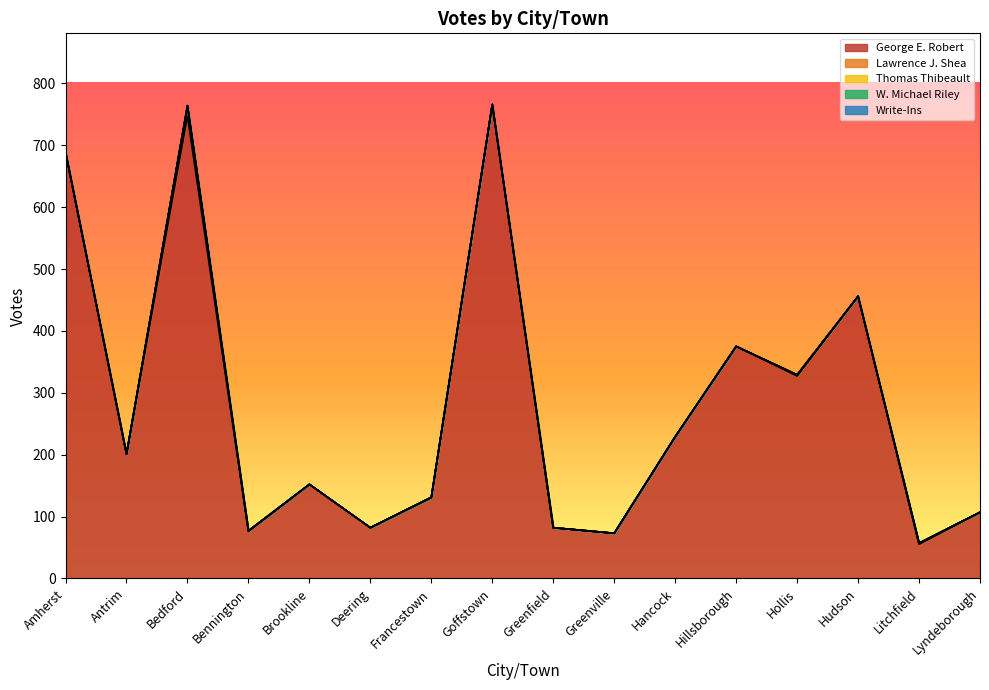

At which category does George E. Robert reach its first local peak?

Bedford